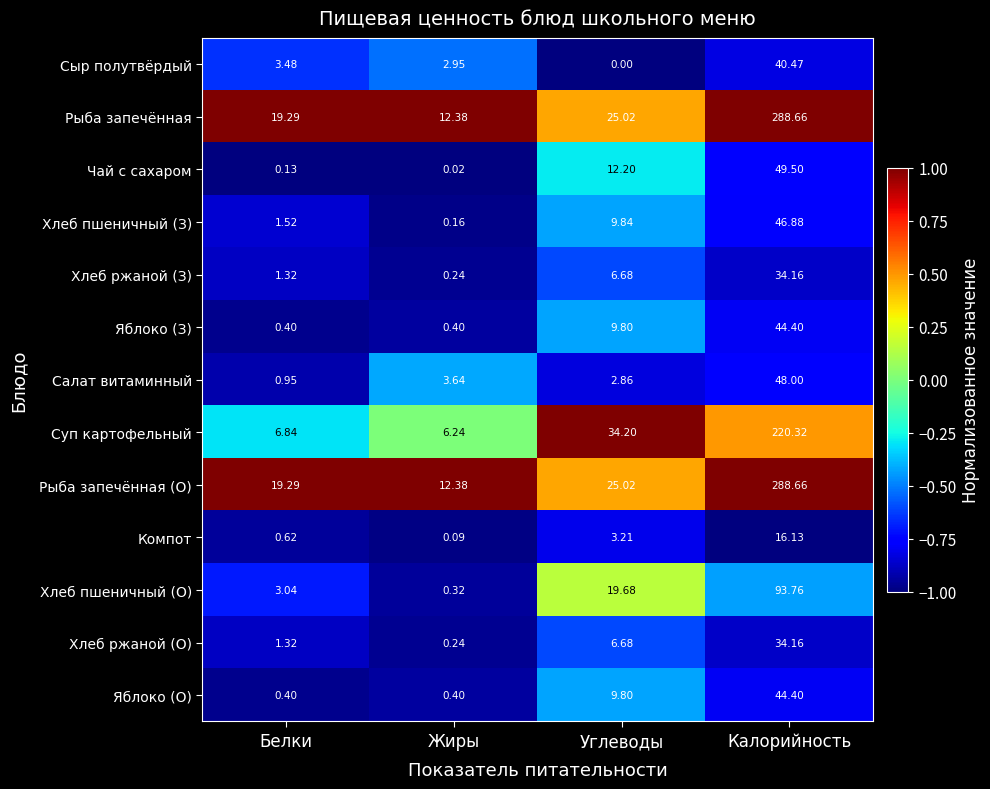

Where does the Яблоко (З) series first go above 9?

Углеводы